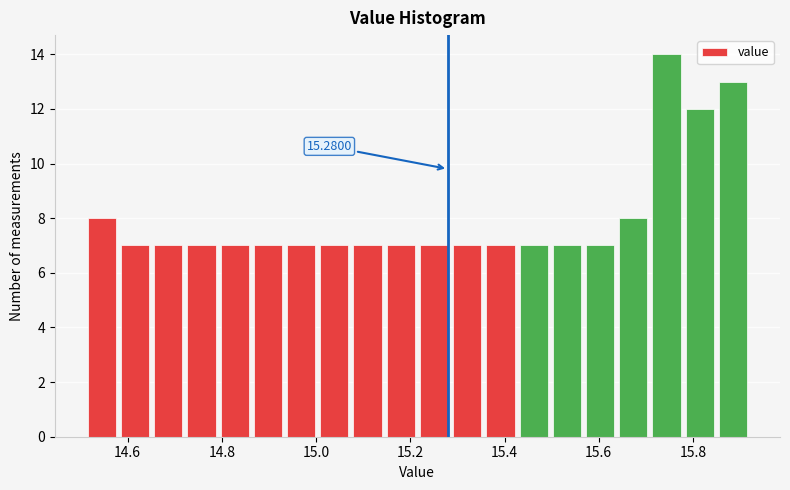

Read against the x-axis, roughly where is the centre of the tallest bar?

15.74